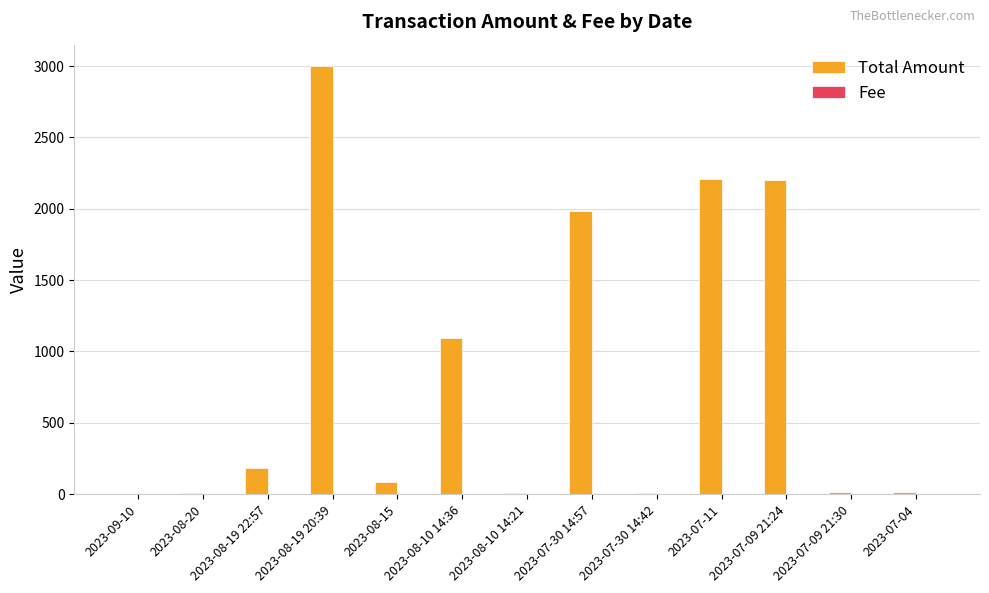

Which series has the largest range (max minus min)?

Total Amount